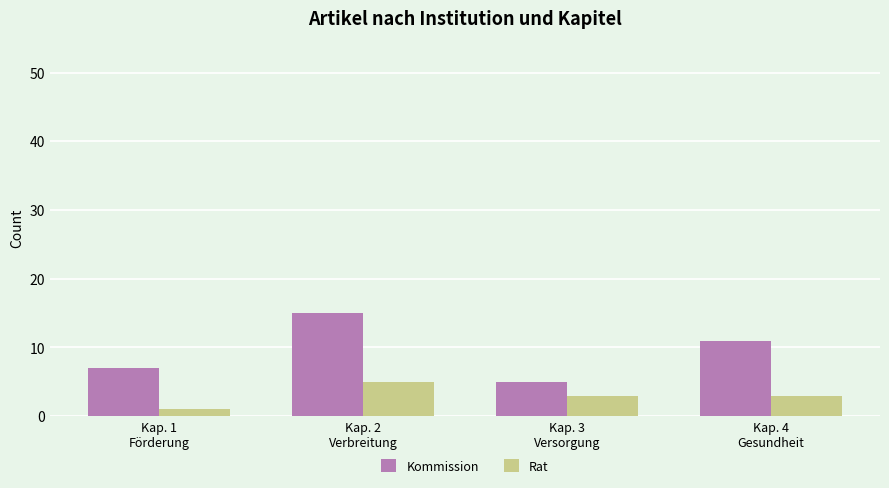

What is the total value across all series at Kap. 4
Gesundheit?

14